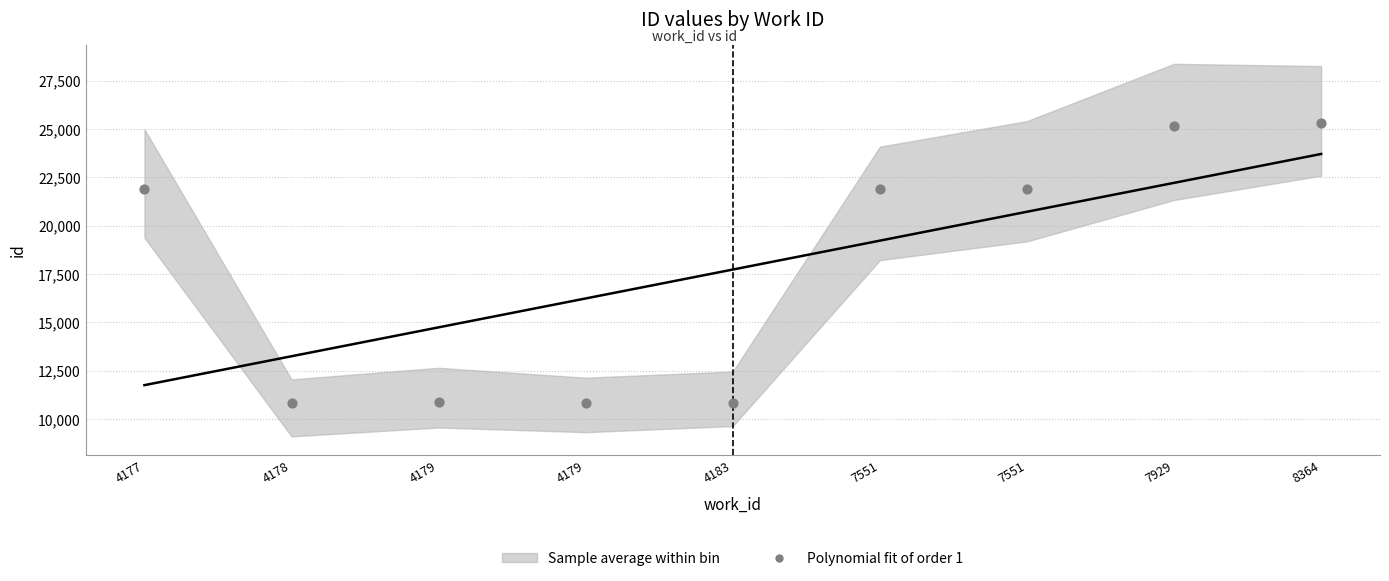

What is the average Y value?

17734